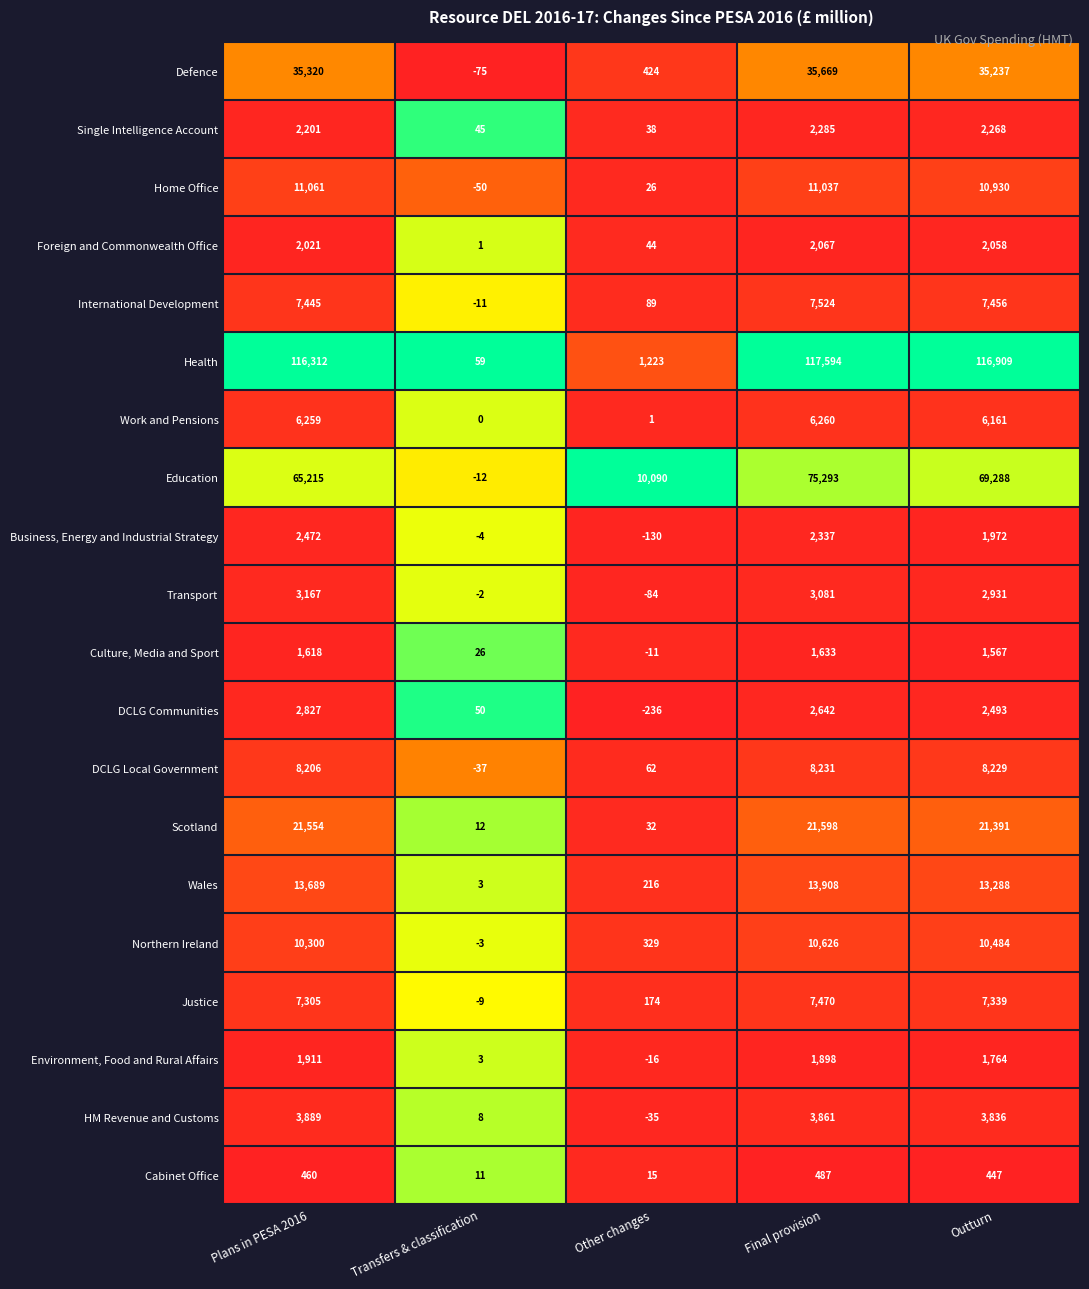

What is the minimum value shown in the chart?

-236